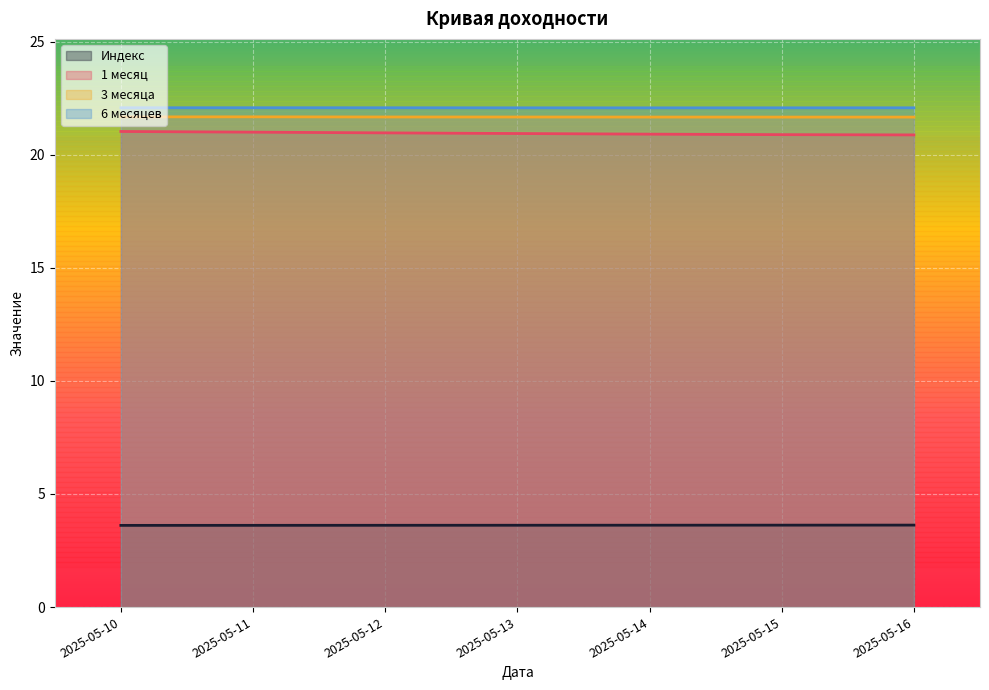

Where is Индекс nearest to the value 3?

2025-05-10